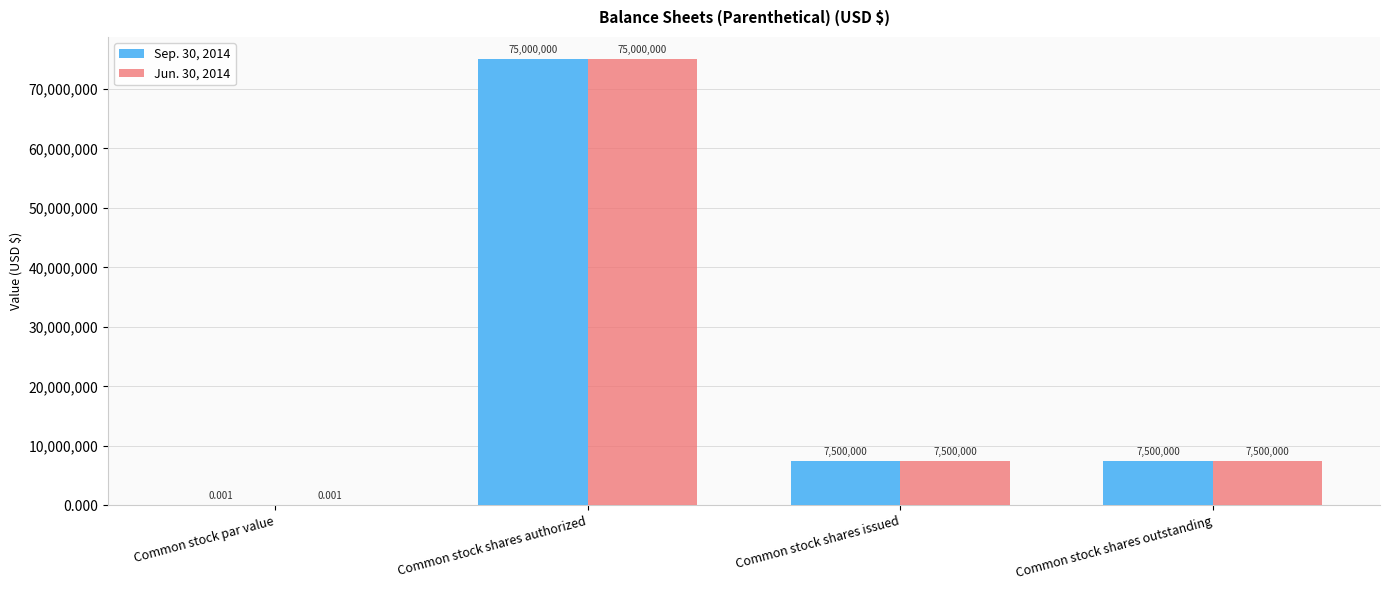

At which category is the sum across all series the highest?

Common stock shares authorized